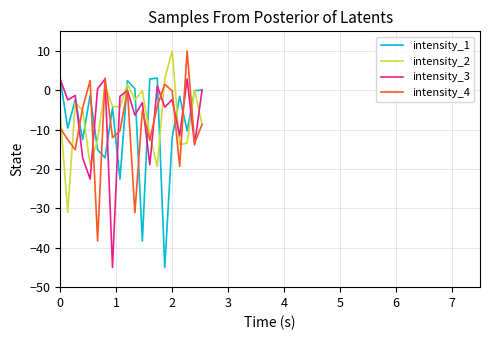

How many interior local valleys does the intensity_4 series have?

7